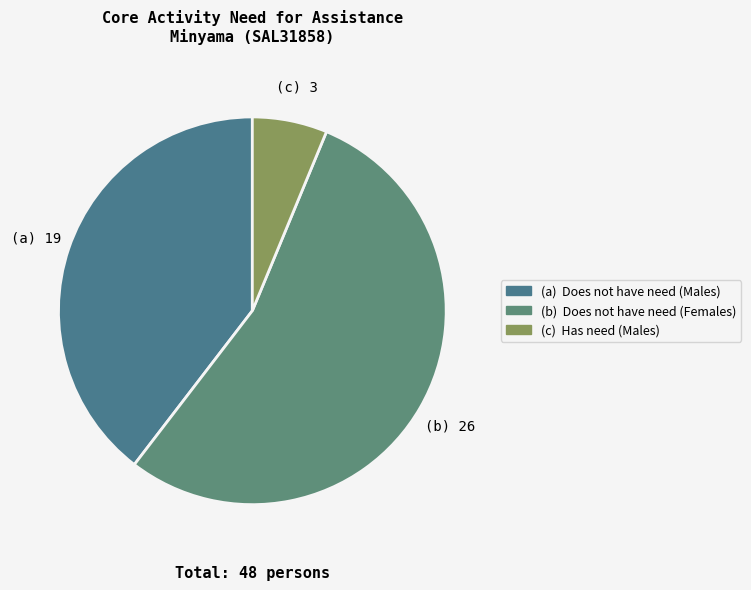

How many slices are in this pie chart?

3